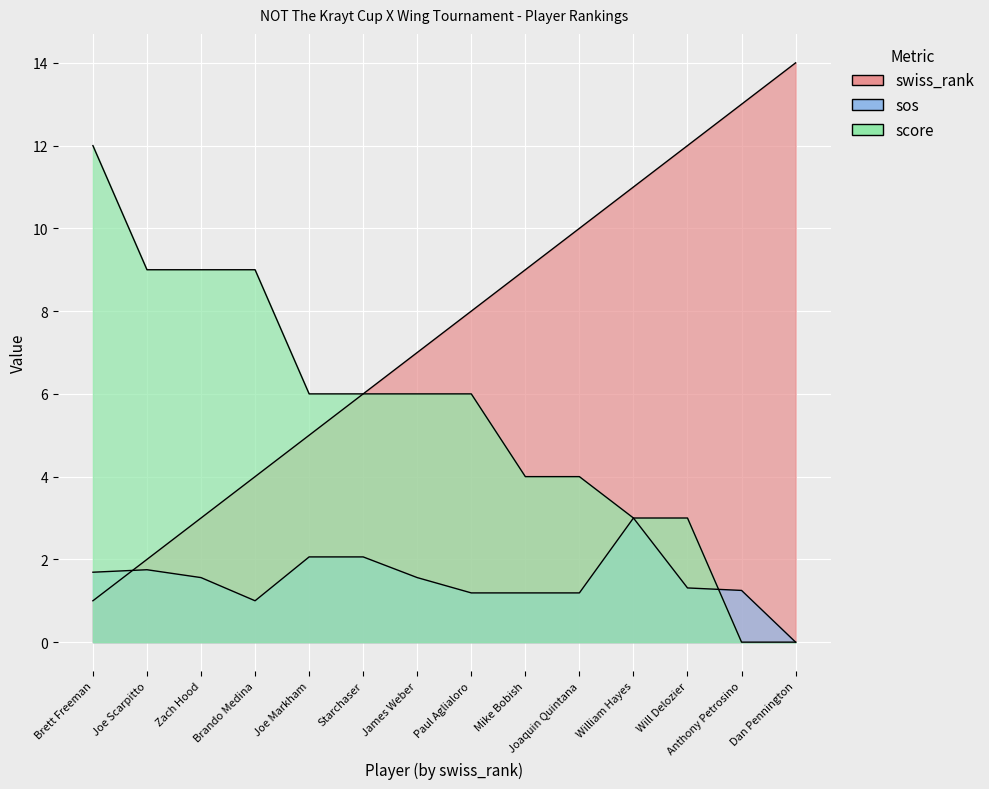

Which series has the largest range (max minus min)?

swiss_rank